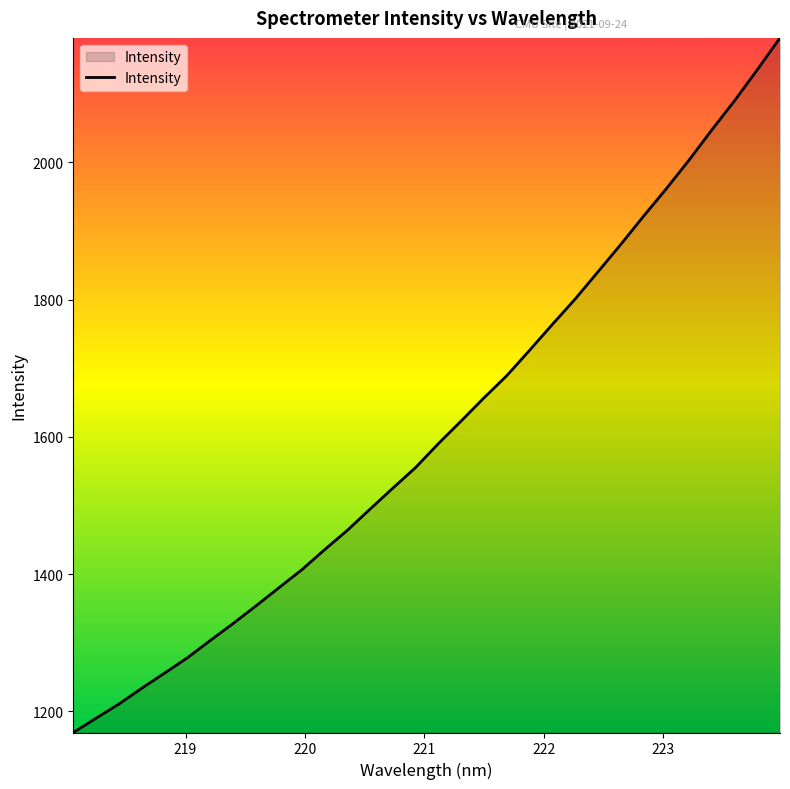

What is the minimum value shown in the chart?

1169.1